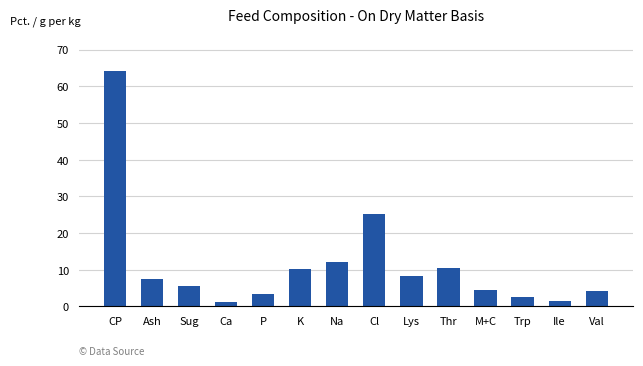

Which category has the highest value across all series?

CP